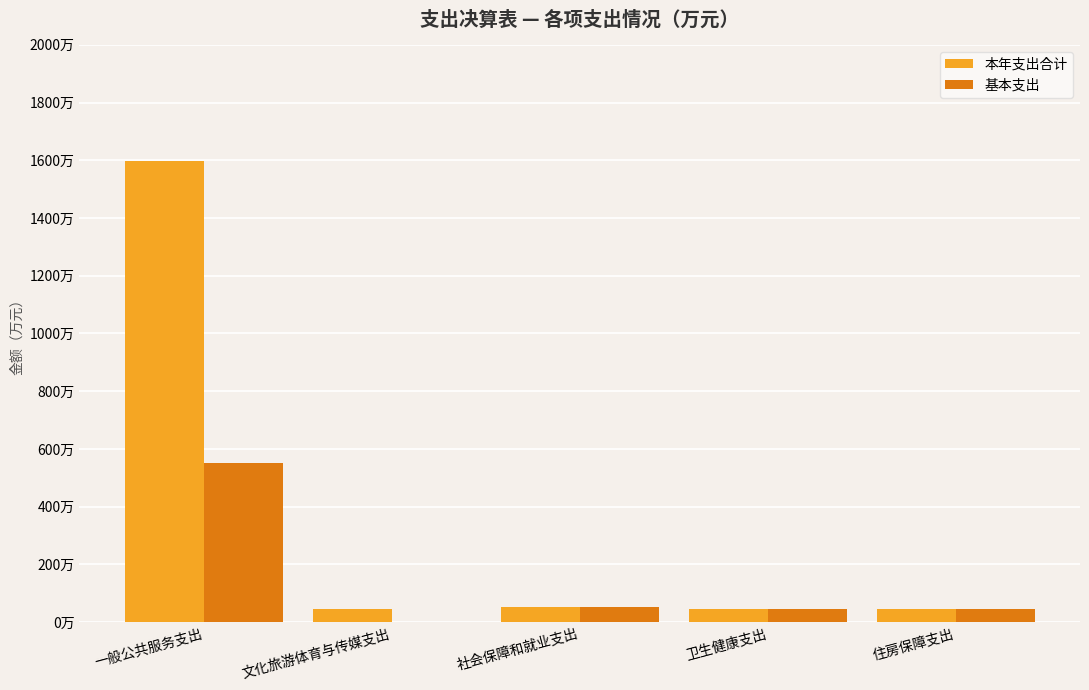

What position from the right is 卫生健康支出?

2